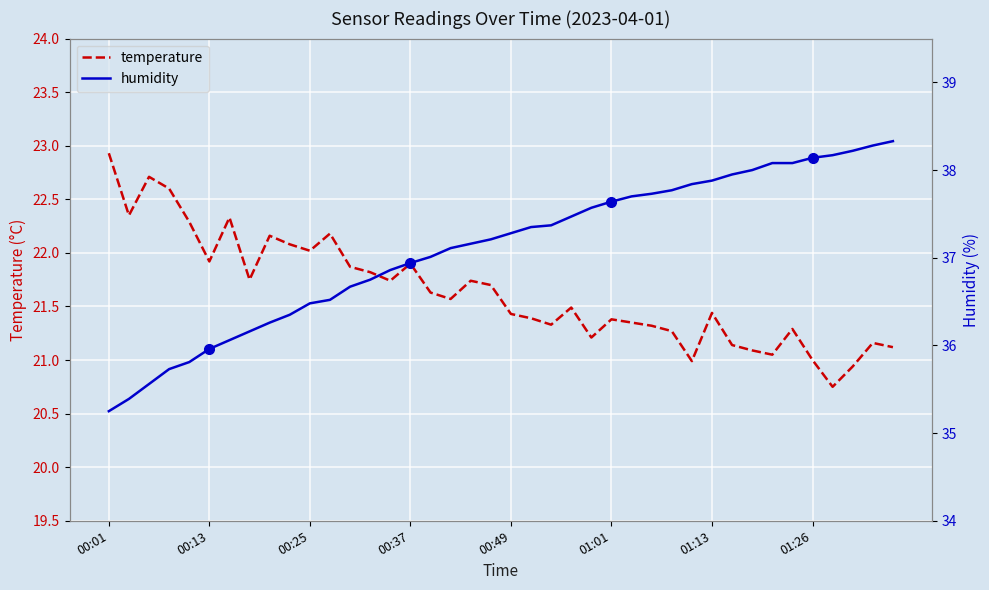

True or false: temperature and humidity intersect in this chart.

False